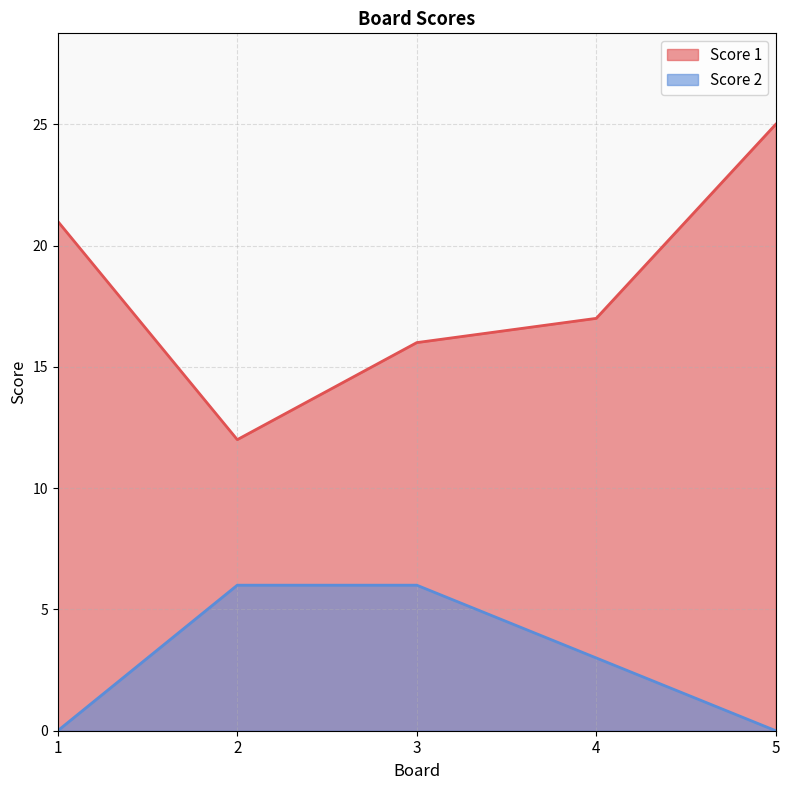

Which label corresponds to the largest value in the chart?

5